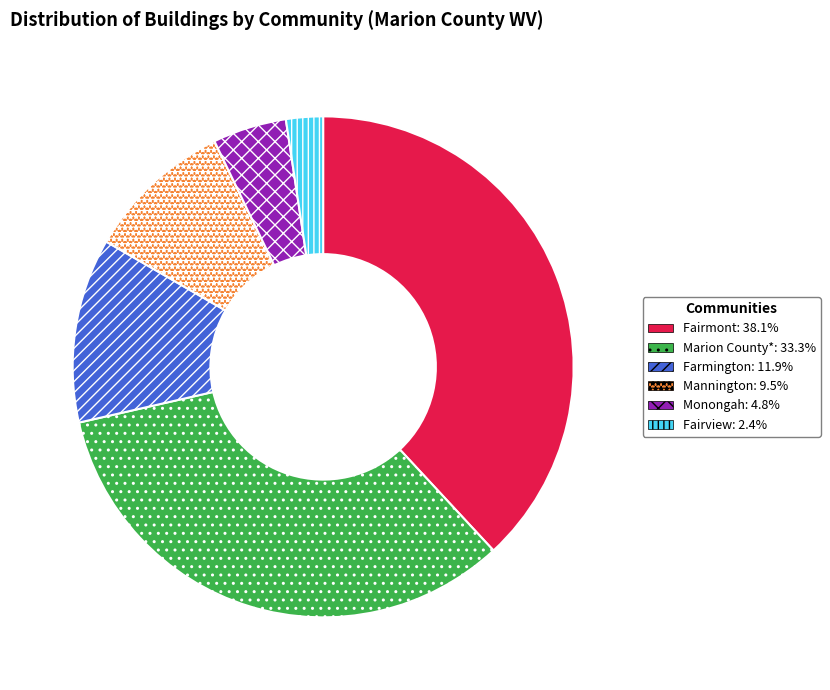

How many segments does this pie chart have?

6